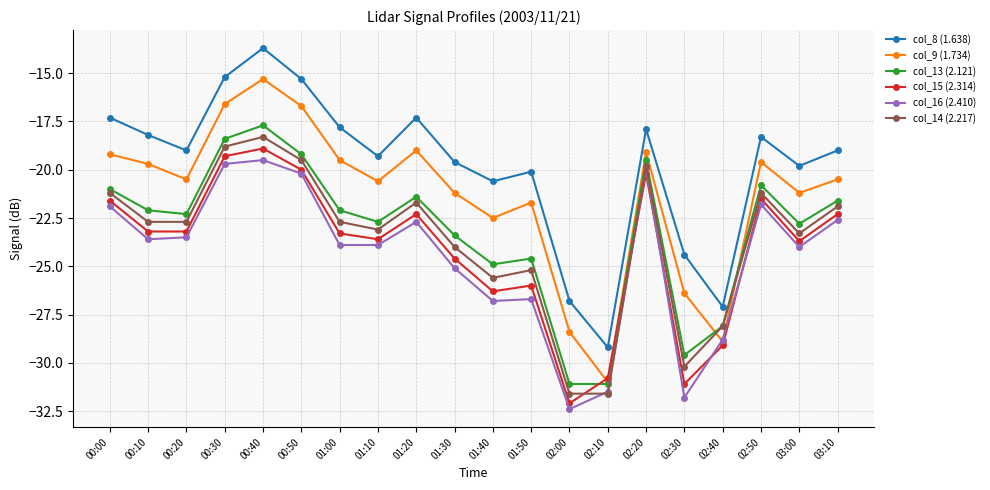

At which category does col_13 (2.121) reach its first local peak?

00:40